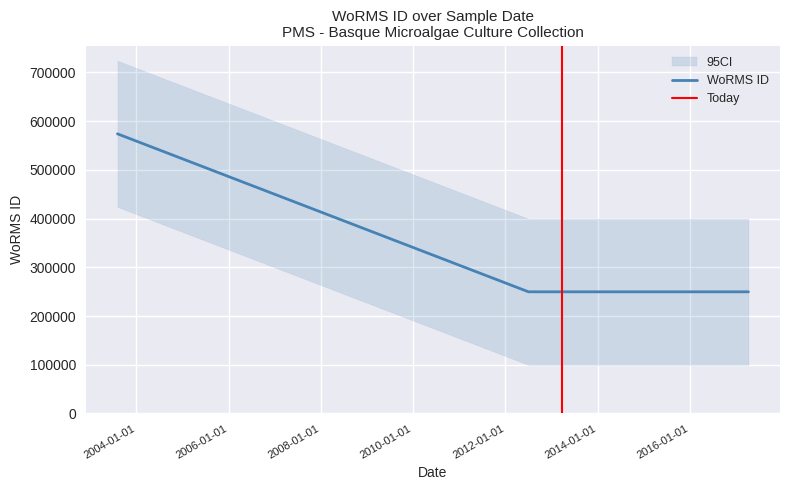

Is this an area chart (filled region under the line)?

No